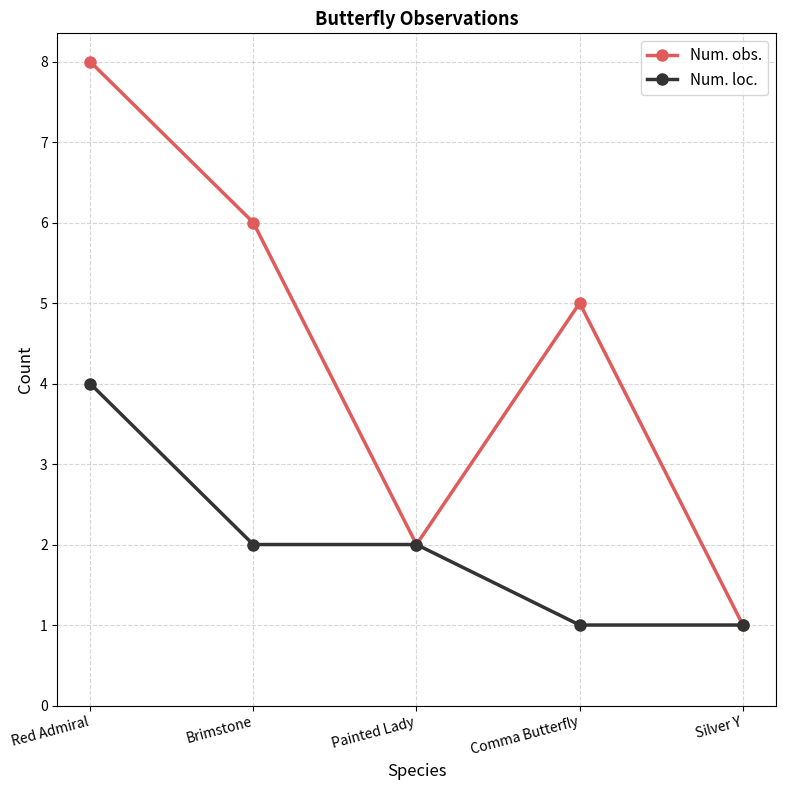

True or false: Num. loc. has a value of 1 at Silver Y.

True